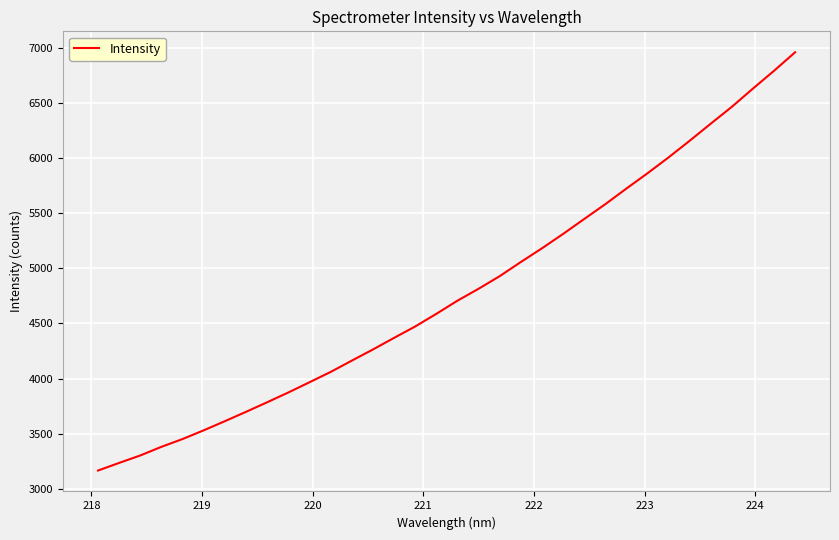

What is the greatest value displayed?

6963.9